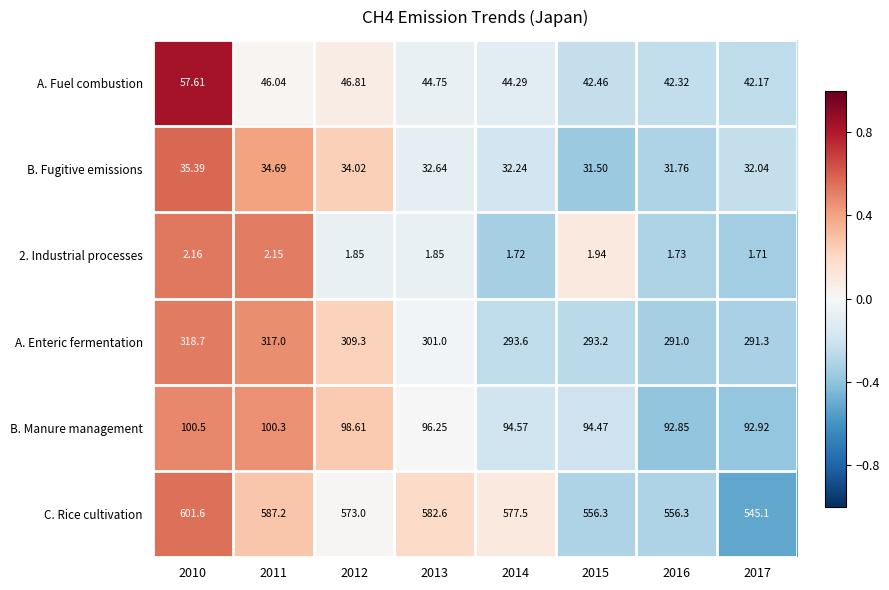

Is the value of A. Fuel combustion at 2014 greater than the value of B. Manure management at 2012?

No